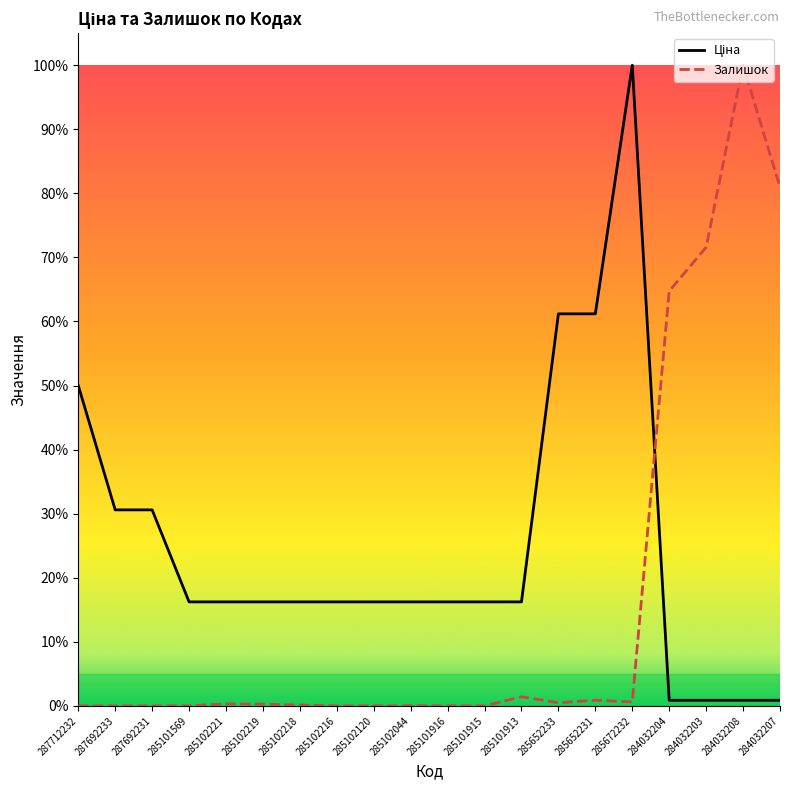

What is the difference between the second highest and minimum values in the Залишок series?

0.8